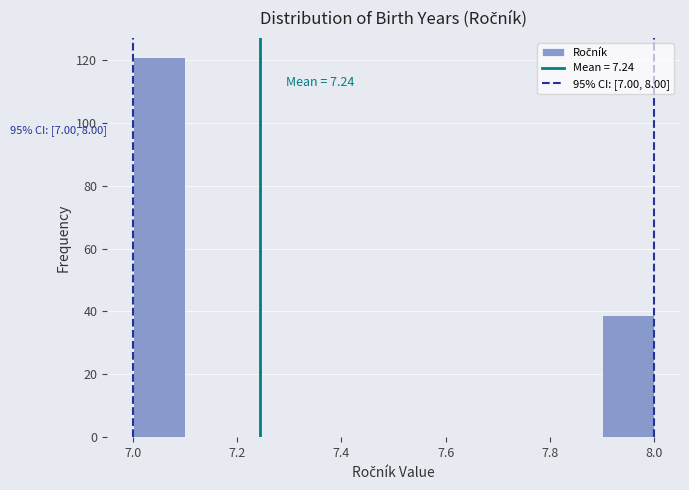

Which range on the x-axis has the tallest bar?

7.0 to 7.1